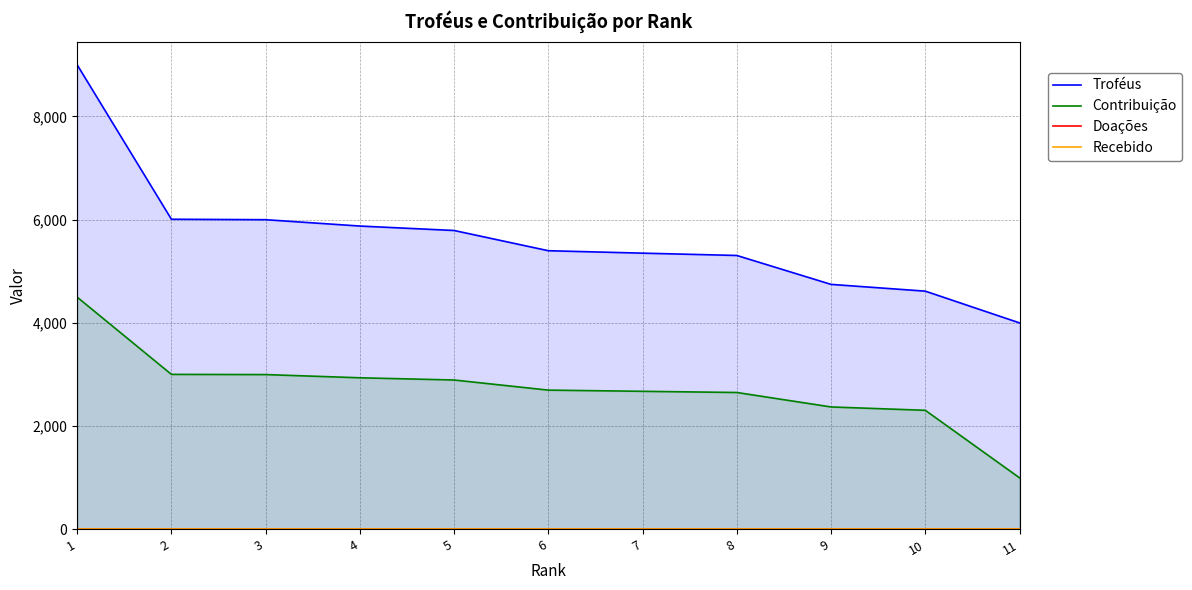

The Troféus series shows 5791 at 5. True or false?

True